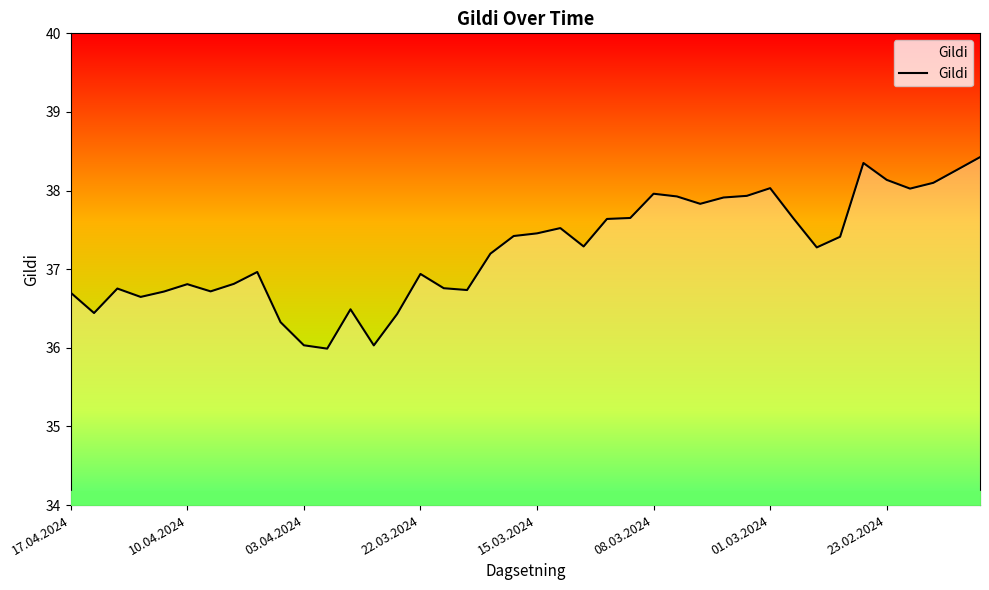

What is the minimum value shown in the chart?

36.0